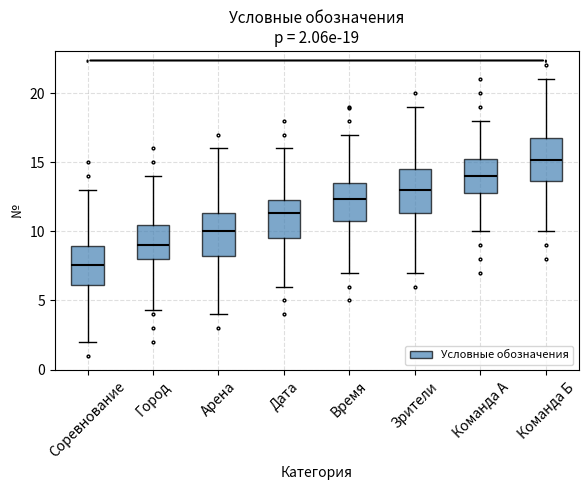

Which box's median line is the lowest?

Соревнование